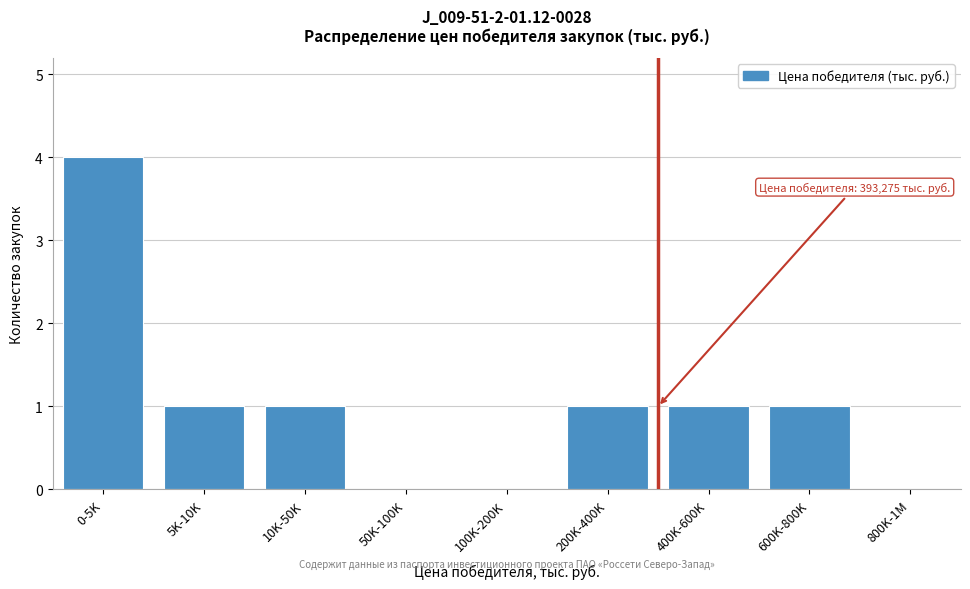

Reading right to left, transcribe all the data shown in this chart.

800K-1M=0	600K-800K=1	400K-600K=1	200K-400K=1	100K-200K=0	50K-100K=0	10K-50K=1	5K-10K=1	0-5K=4